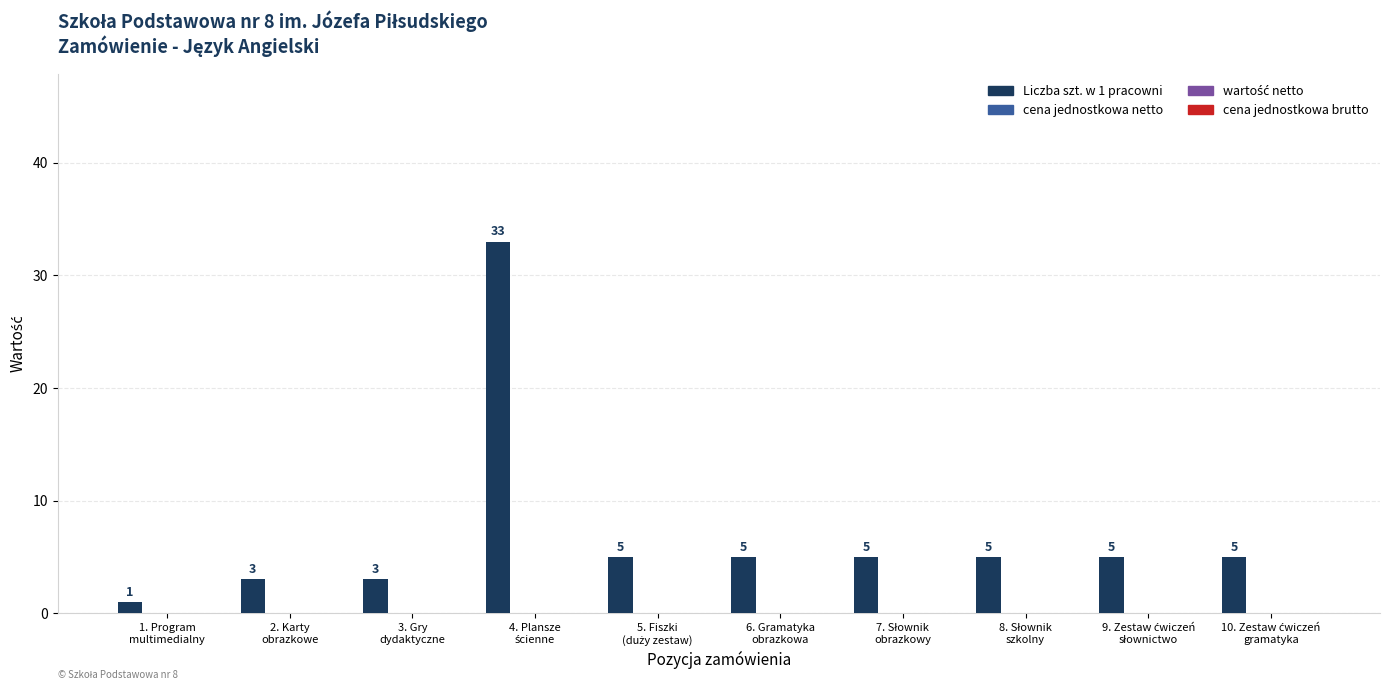

What is the value of the 10th bar from the left?

5